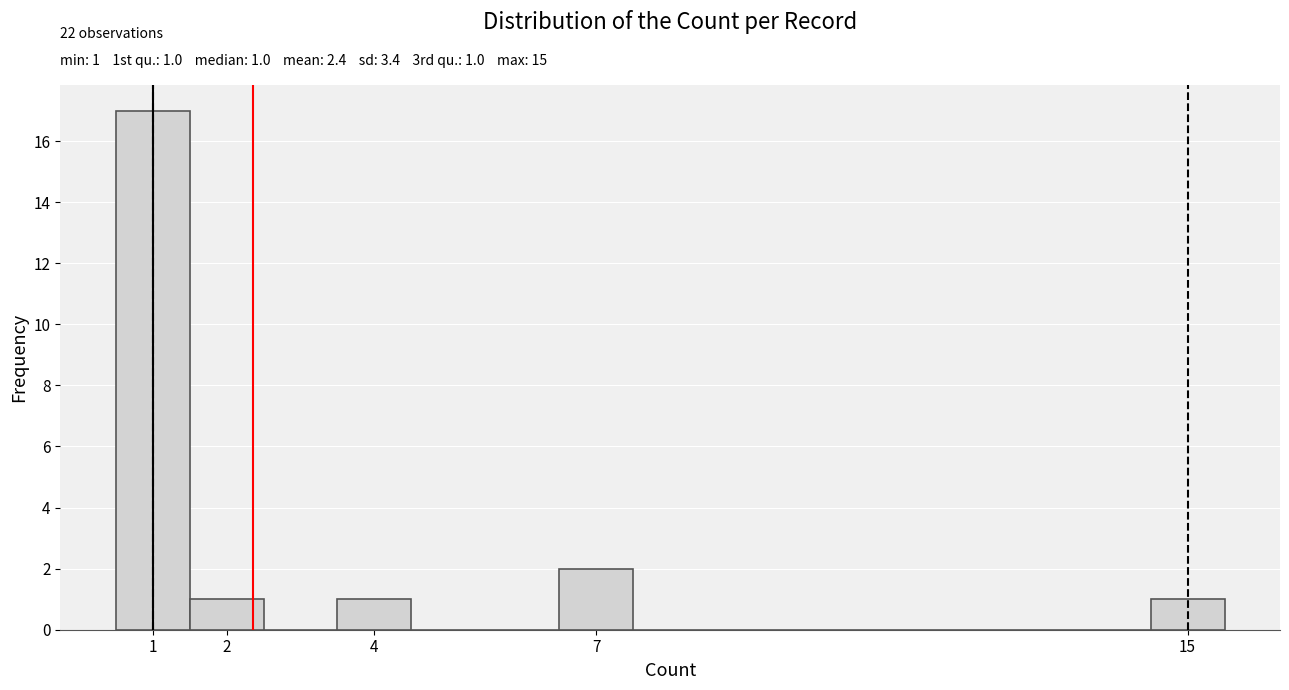

Which range on the x-axis has the tallest bar?

0.5 to 1.5